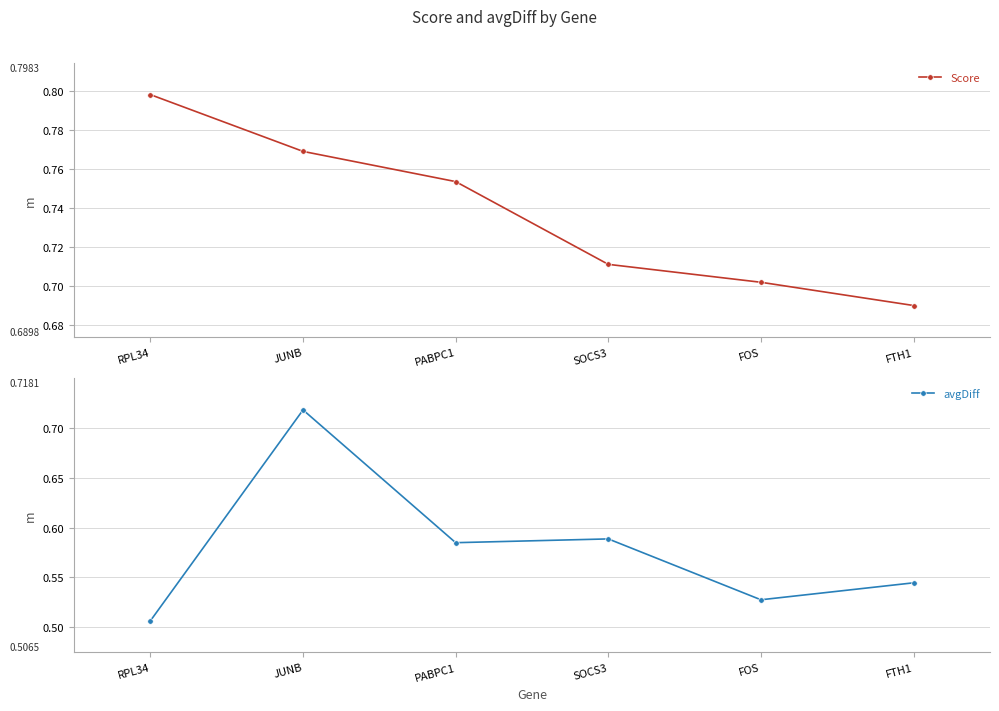

Which series has the largest total across all categories?

Score